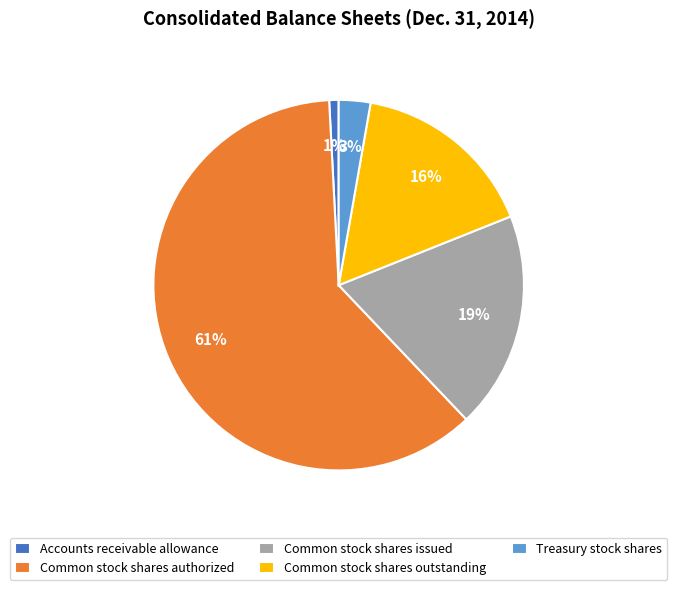

To the nearest percent, what portion does Treasury stock shares represent?

3%